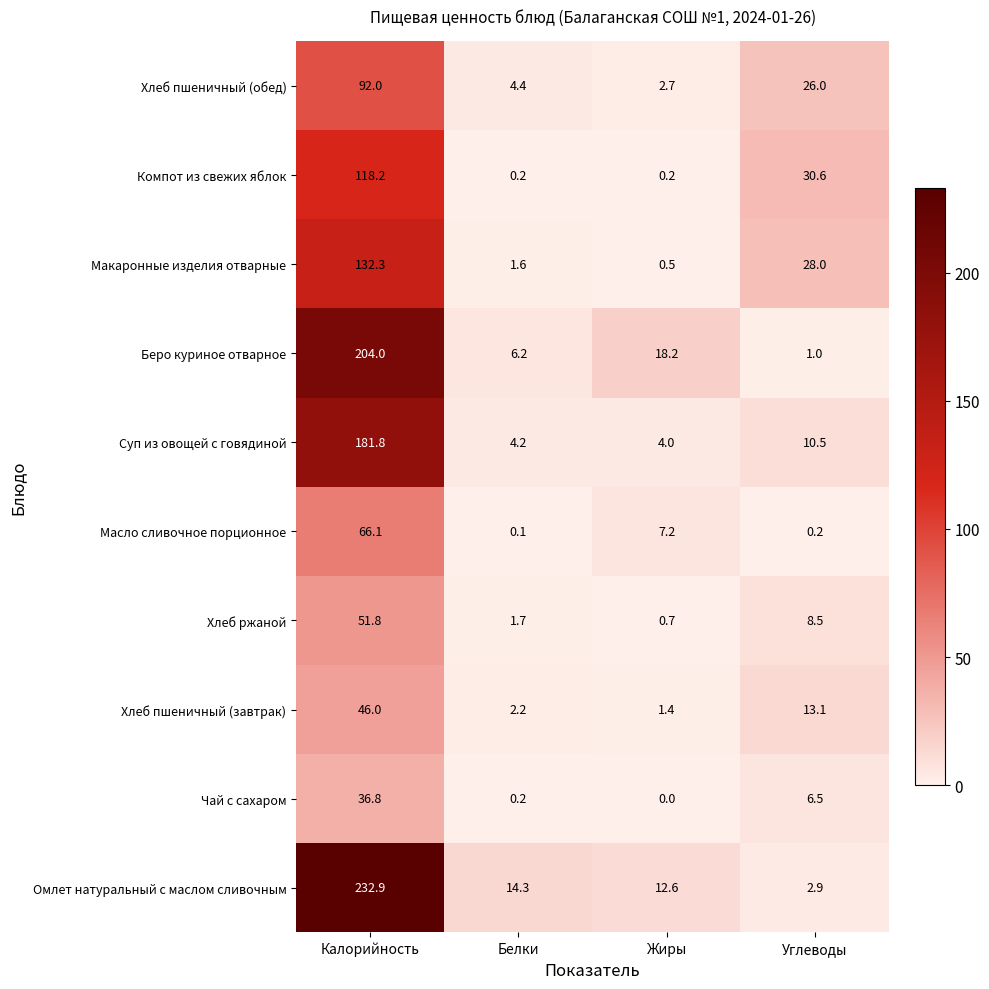

What is the greatest value displayed?

232.9